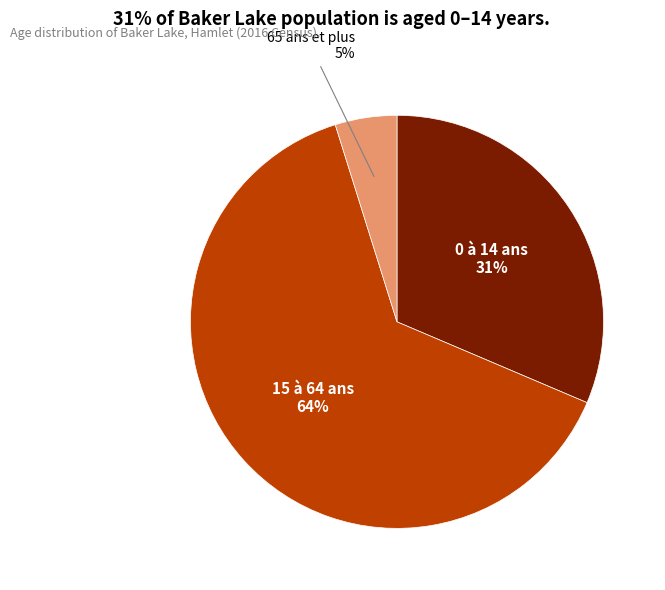

What is the ratio of the value at 0 à 14 ans to the value at 15 à 64 ans?

0.5